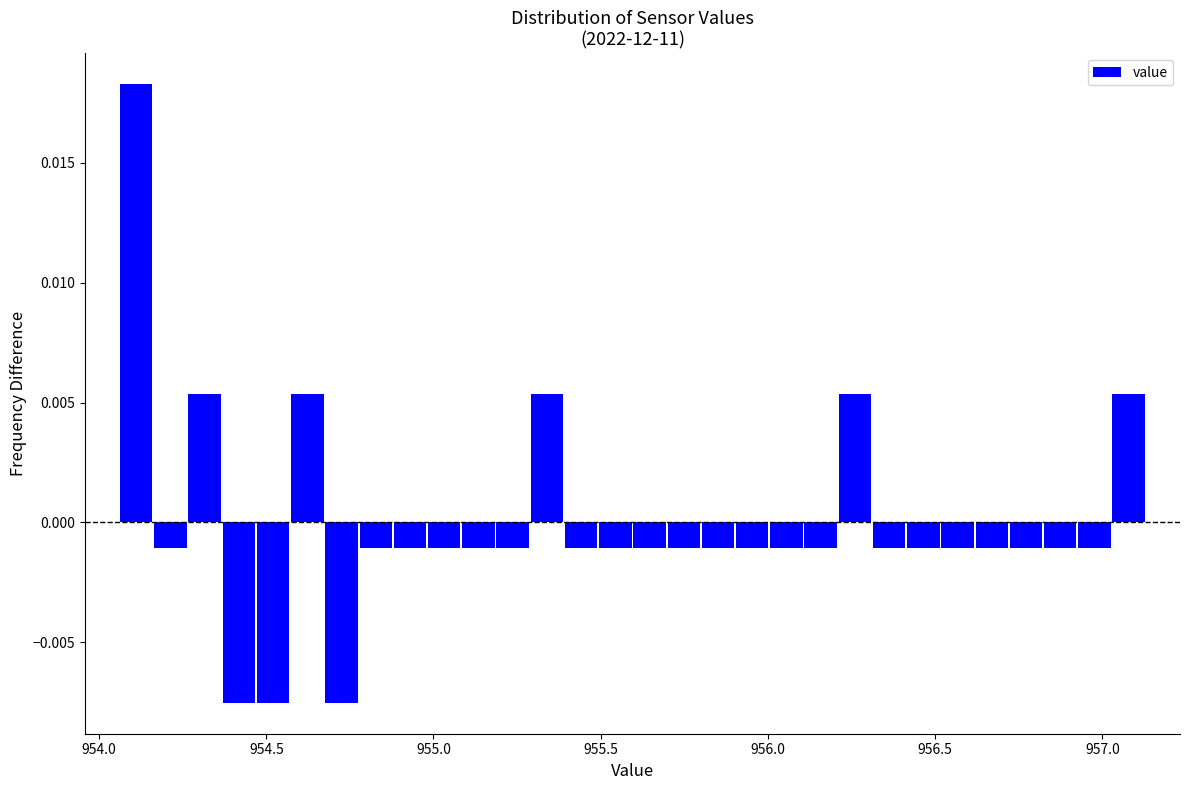

Around what value on the x-axis is the tallest bar? Give the approximate position of its centre, as read against the axis.

954.10